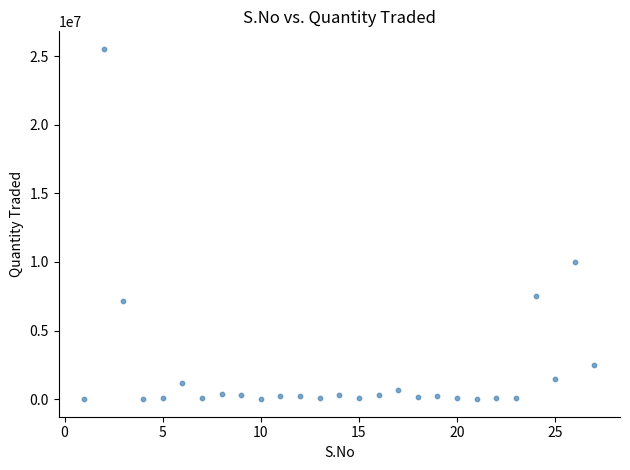

What is the range of X values (max minus min)?

26.0